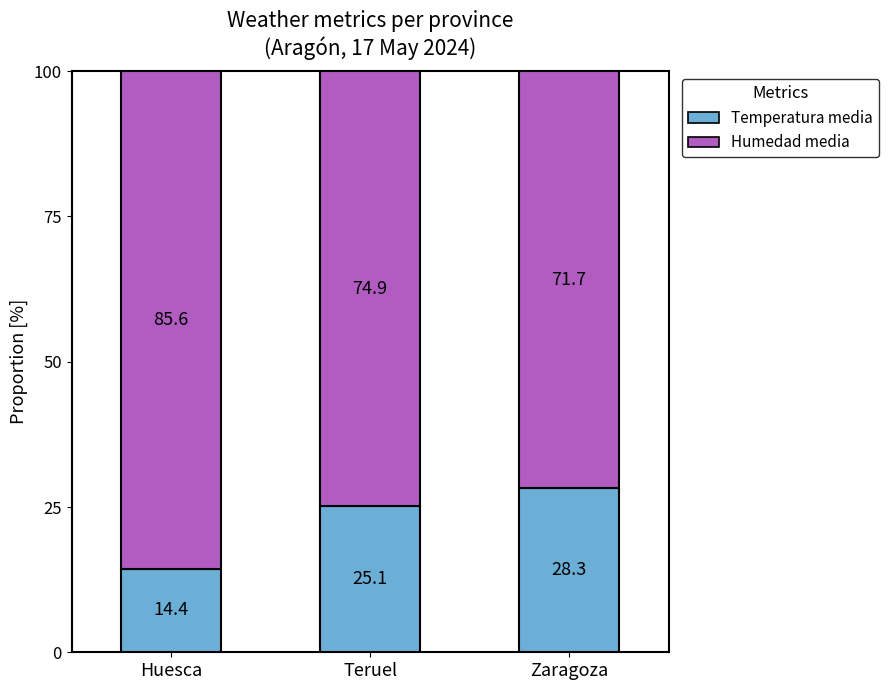

Where is Temperatura media nearest to the value 21?

Teruel